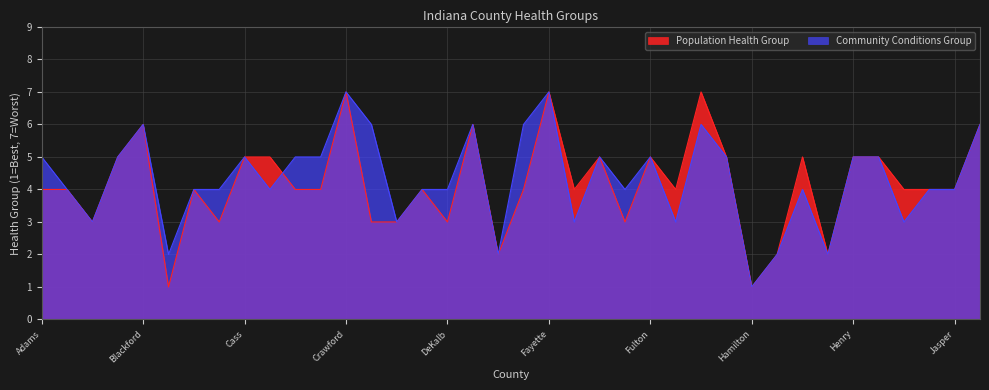

What is the label of the 37th point from the left?

Jasper